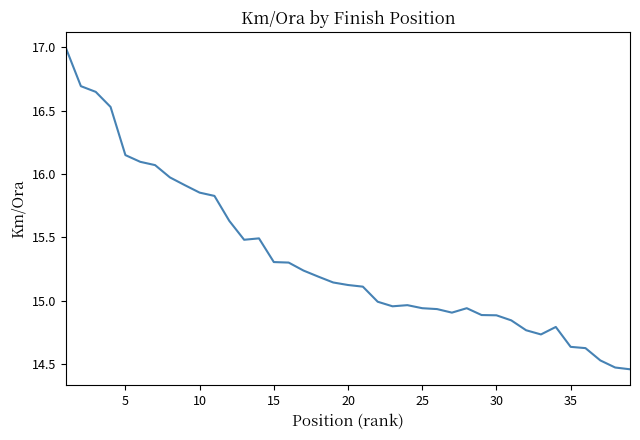

What is the maximum value shown in the chart?

17.0